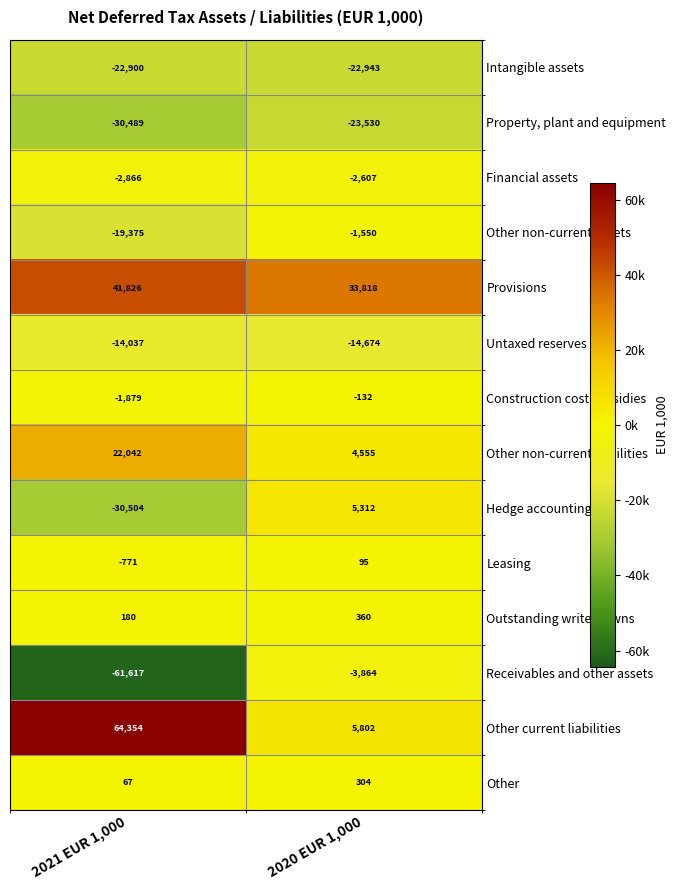

At which category does the chart reach its minimum across all series?

2021 EUR 1,000